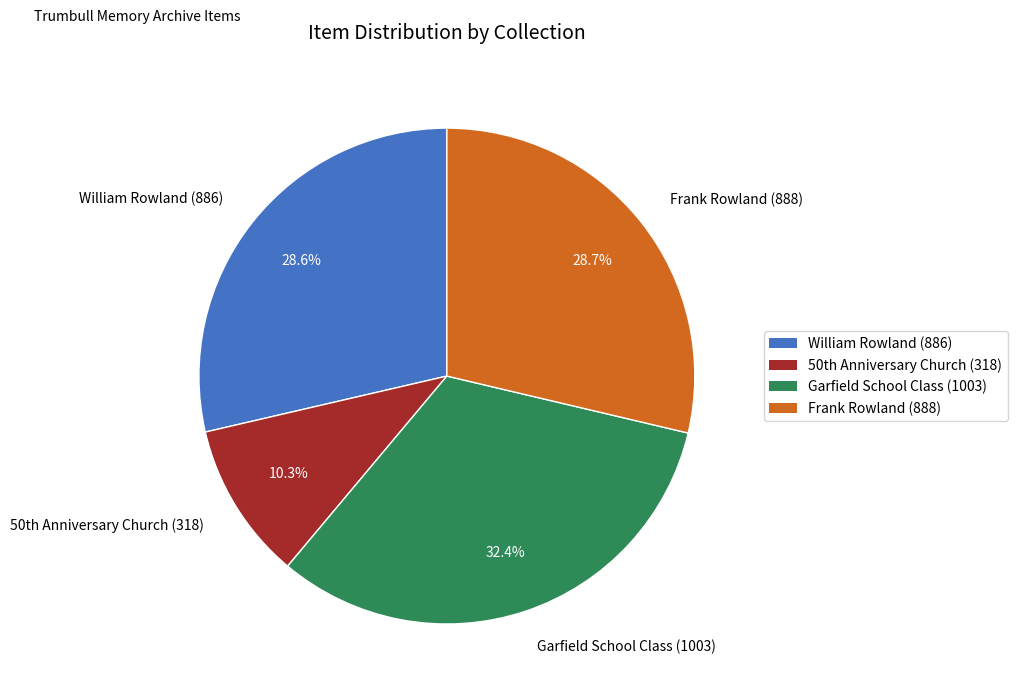

To the nearest percent, what percentage of the pie is Frank Rowland (888)?

29%